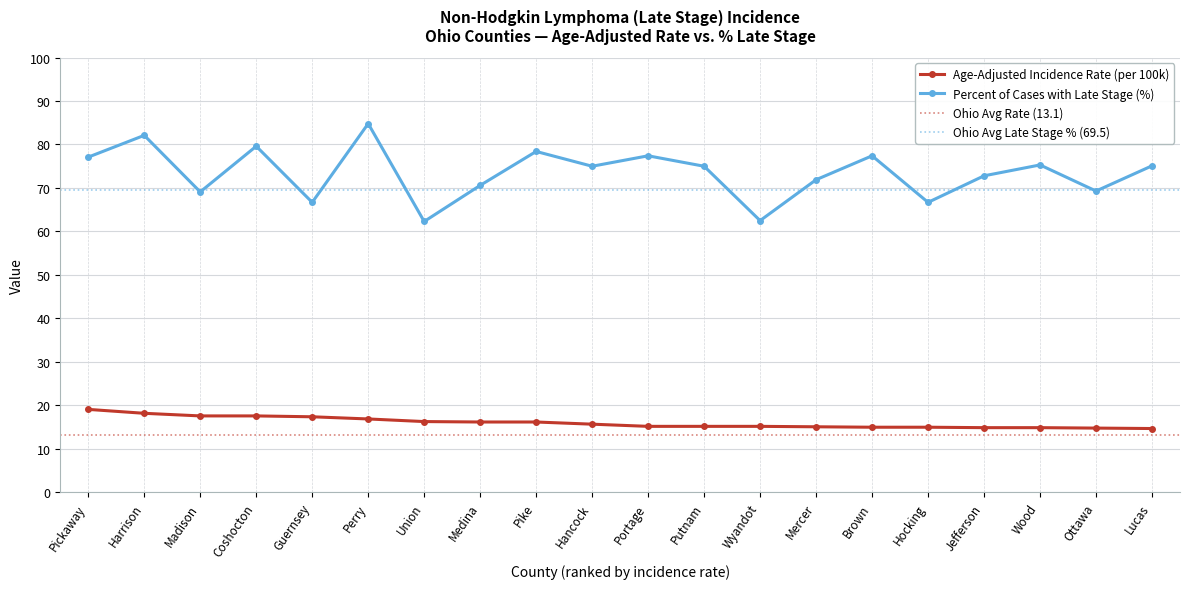

What is the average value of the Age-Adjusted Incidence Rate series?

16.1